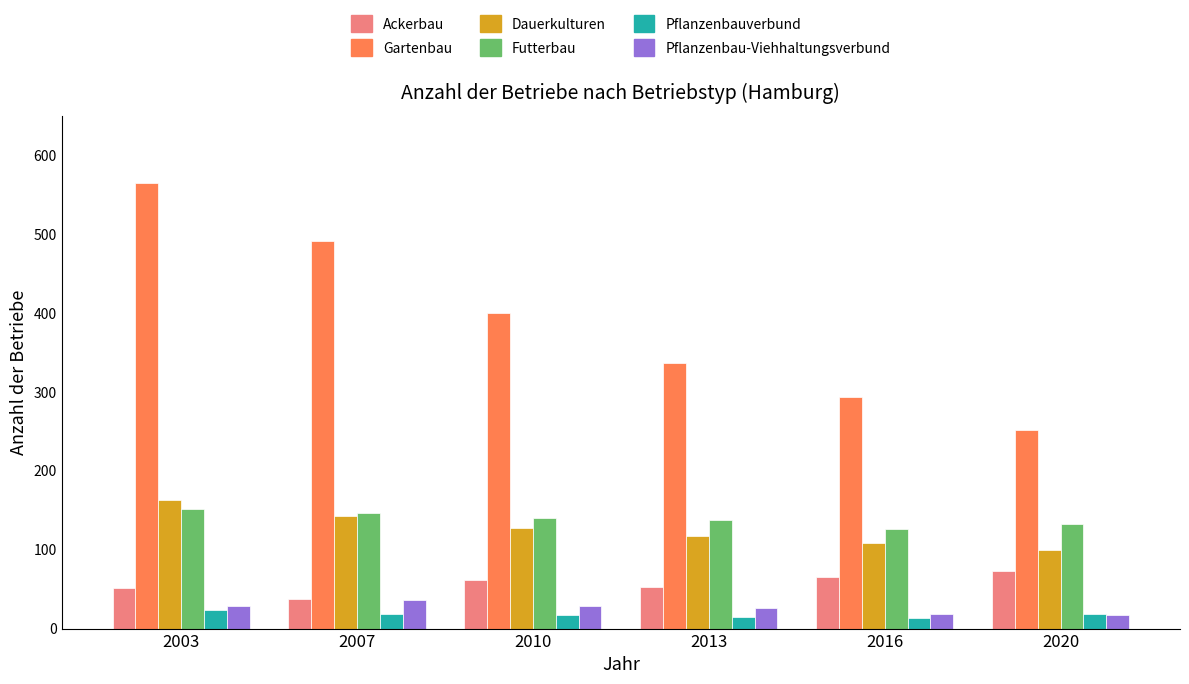

How many bars are there in each group?

6